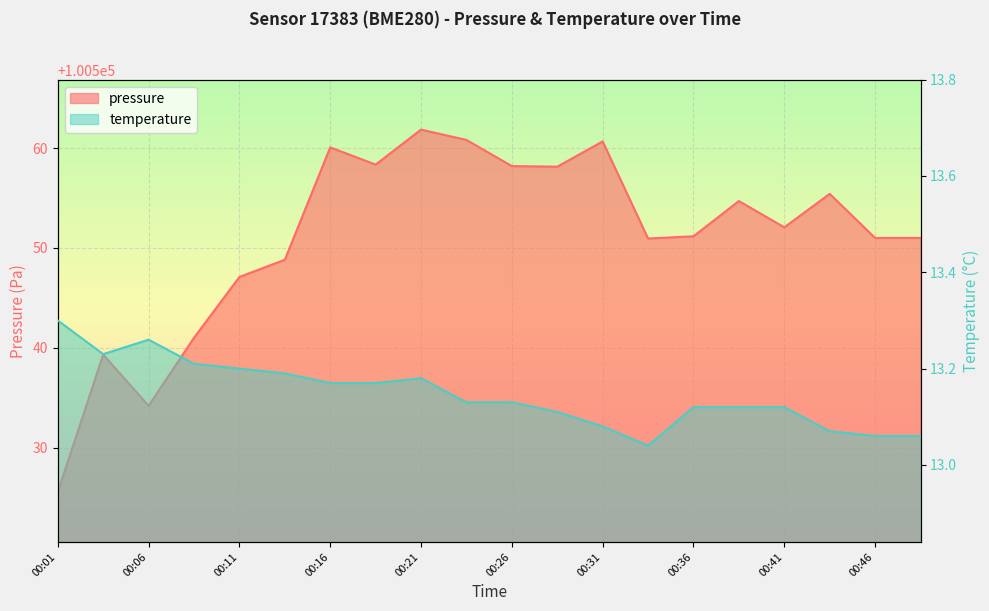

What is the minimum value shown in the chart?

13.0